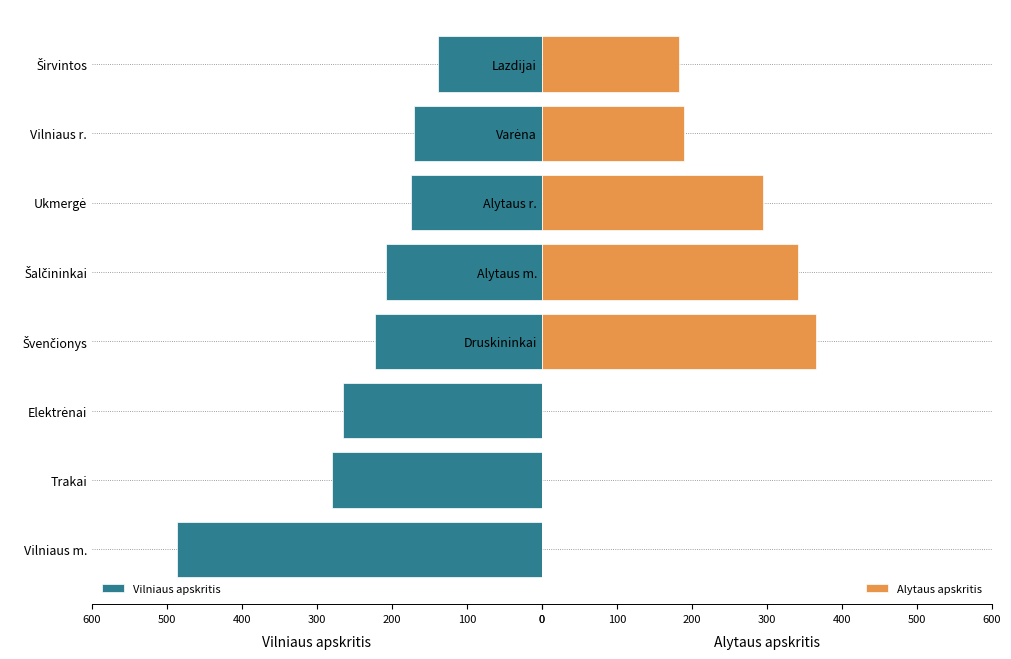

True or false: Alytaus apskritis has a value of 605 at Alytaus m..

False